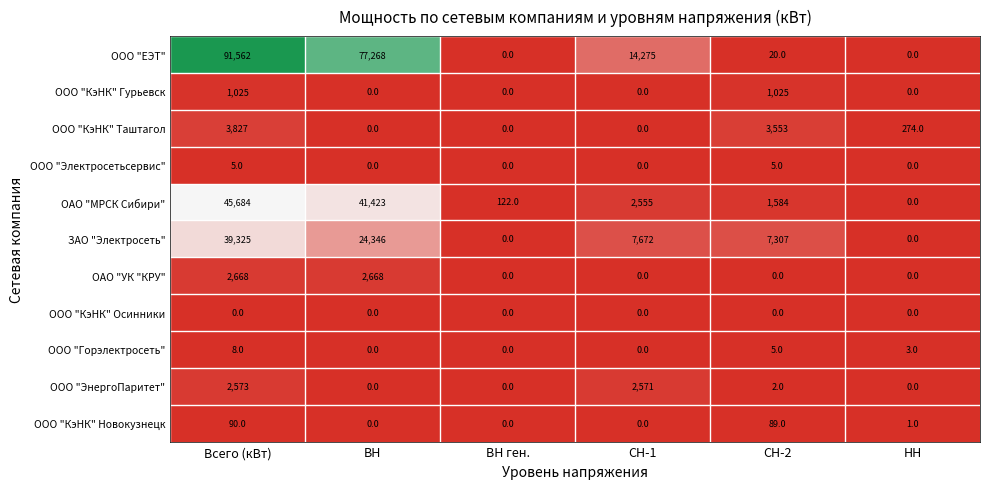

What is the sum of the ООО "ЕЭТ" values at ВН ген. and ВН?

77268